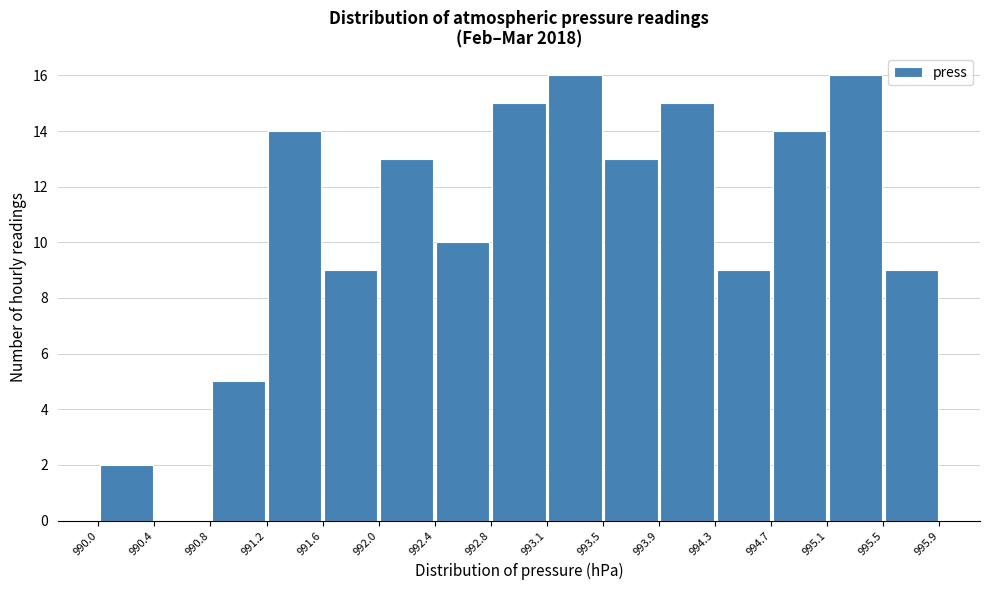

Reading left to right, transcribe this chart: for each bar, give the range it covers on the x-axis and its height. The values are not printed on the chart, so give them approximately, as read against the axis.

990.0 to 990.4: 2
990.4 to 990.8: 0
990.8 to 991.2: 5
991.2 to 991.6: 14
991.6 to 992.0: 9
992.0 to 992.4: 13
992.4 to 992.8: 10
992.8 to 993.1: 15
993.1 to 993.5: 16
993.5 to 993.9: 13
993.9 to 994.3: 15
994.3 to 994.7: 9
994.7 to 995.1: 14
995.1 to 995.5: 16
995.5 to 995.9: 9